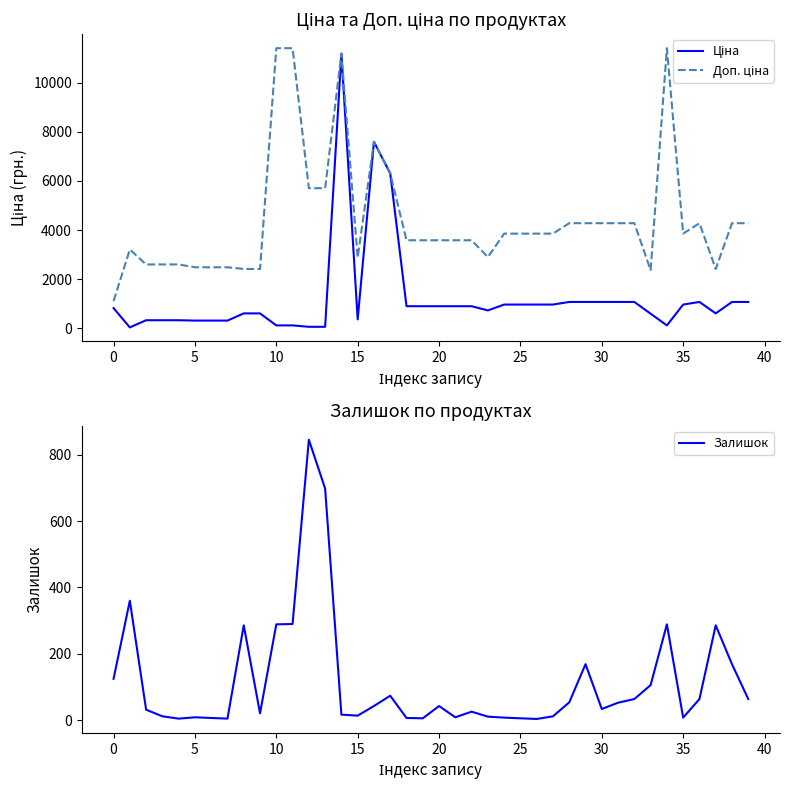

What is the maximum value for Залишок?

845